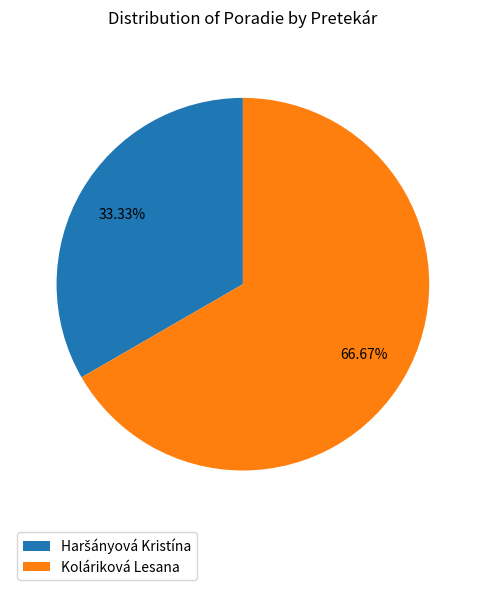

Is there any slice that represents more than half of the pie?

Yes